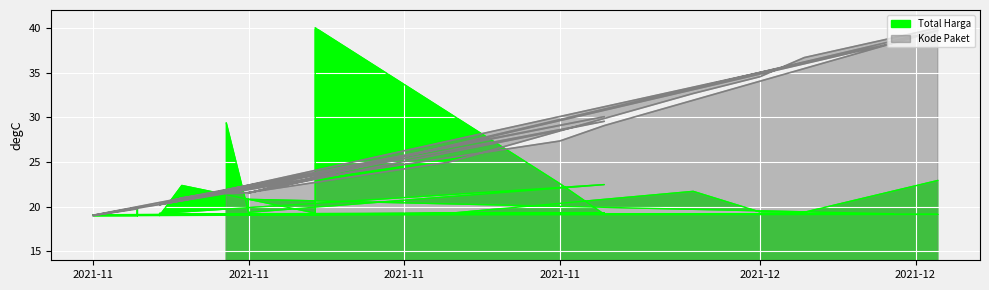

True or false: Kode Paket has more than 1 interior local peaks.

True